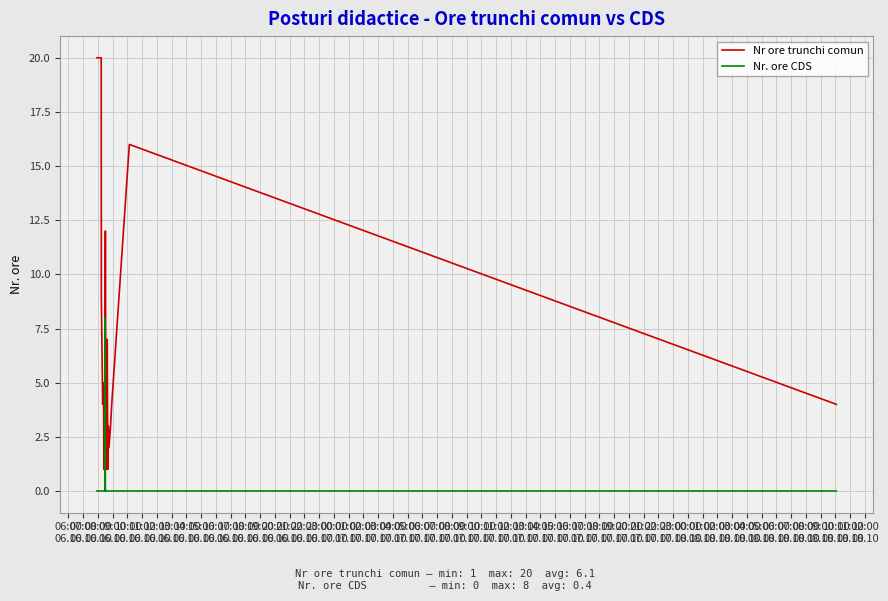

Rank the series by their maximum value, from lowest to highest.

Nr. ore CDS, Nr ore trunchi comun